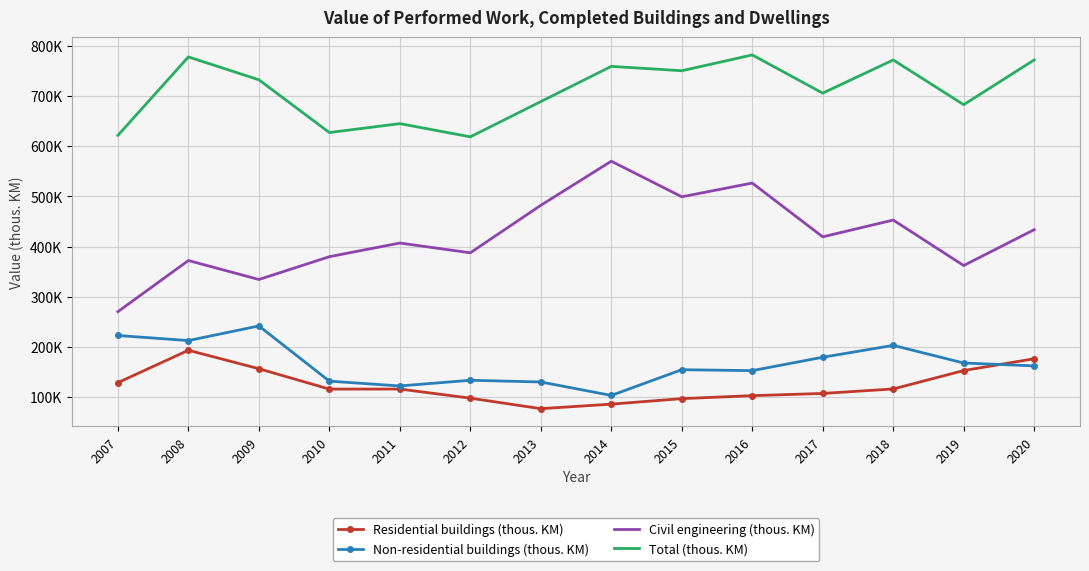

What are all the series names shown in the legend?

Residential buildings (thous. KM), Non-residential buildings (thous. KM), Civil engineering (thous. KM), Total (thous. KM)